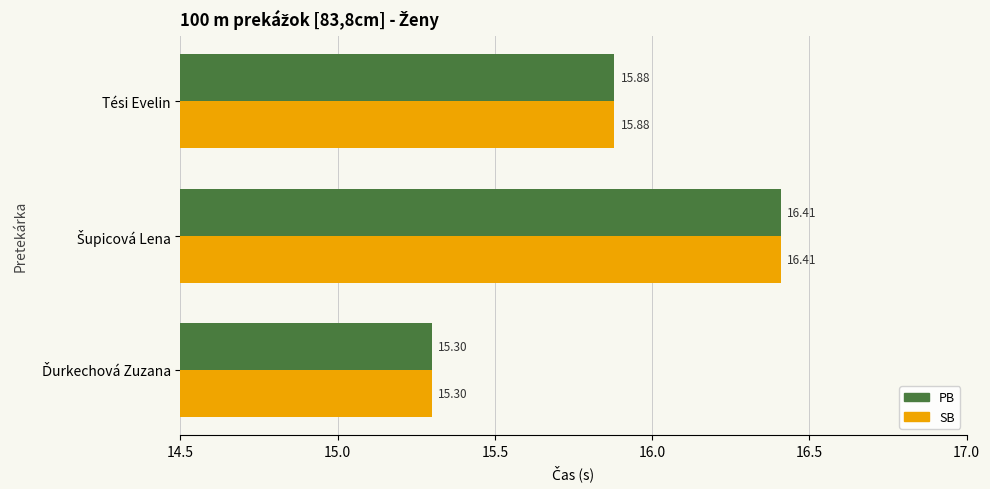

At how many categories does at least one series exceed 15?

3